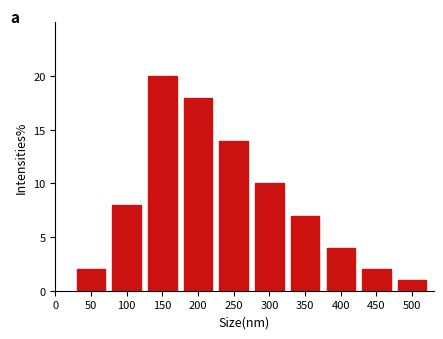

Reading right to left, extract all data points from this chart.

1	2	4	7	10	14	18	20	8	2